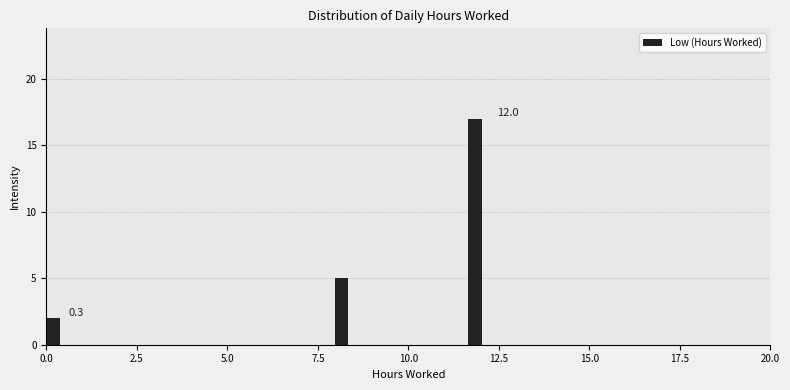

Around what value on the x-axis is the tallest bar? Give the approximate position of its centre, as read against the axis.

12.0